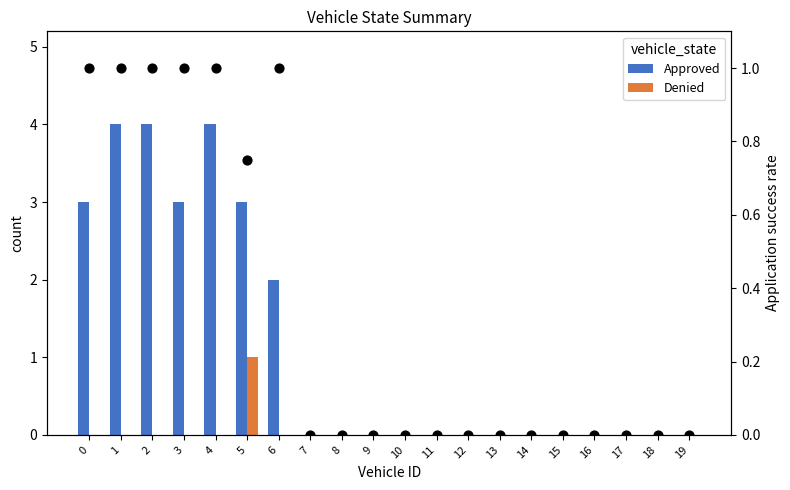

Which series contains the highest Y value?

Approved